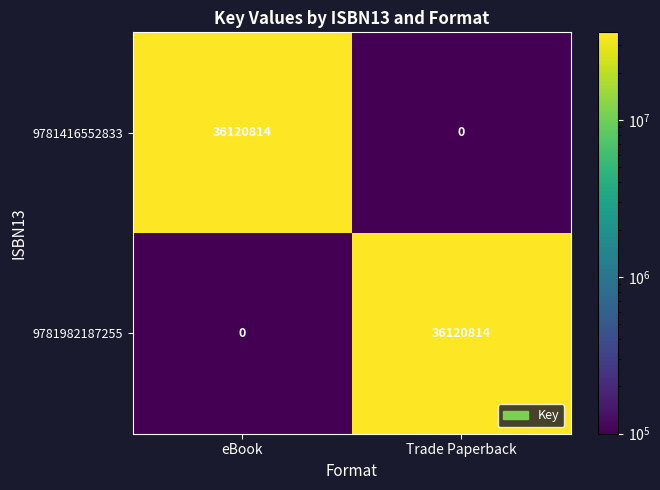

What is the total value across all series at eBook?

36120814